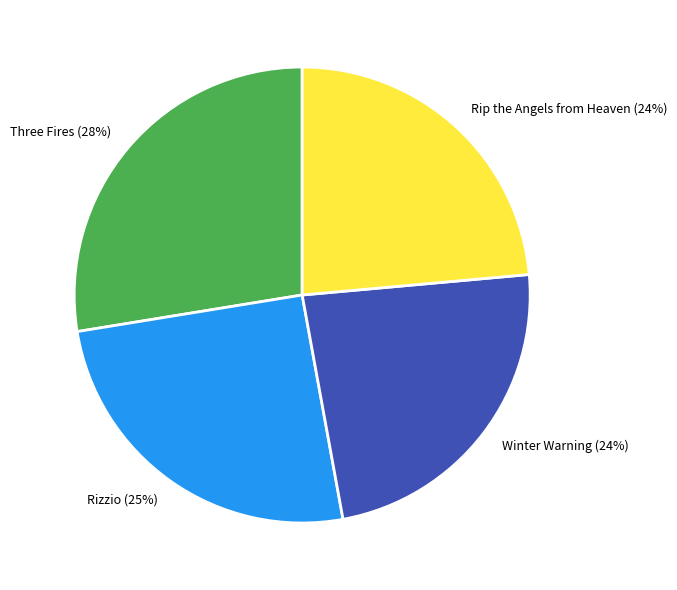

What is the ratio of the value at Rizzio to the value at Three Fires?

0.9